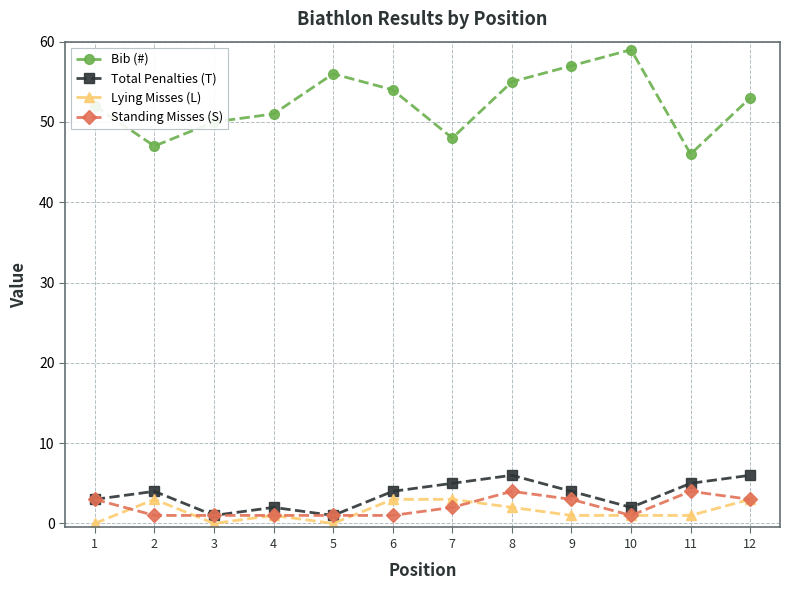

What is the difference between the maximum and minimum values in the Bib (#) series?

13